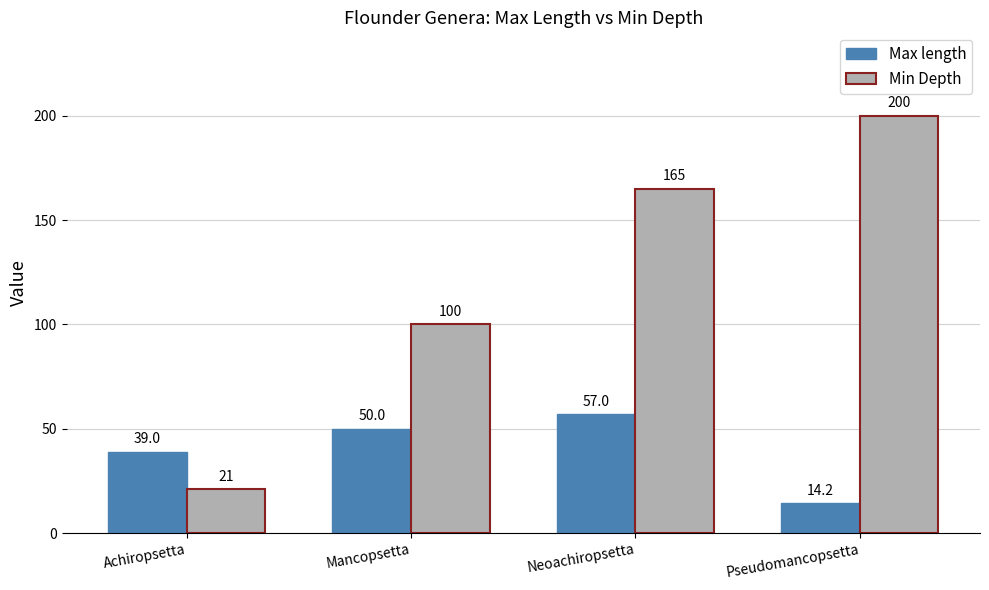

At Mancopsetta, list the series in order from largest to smallest.

Min Depth, Max length